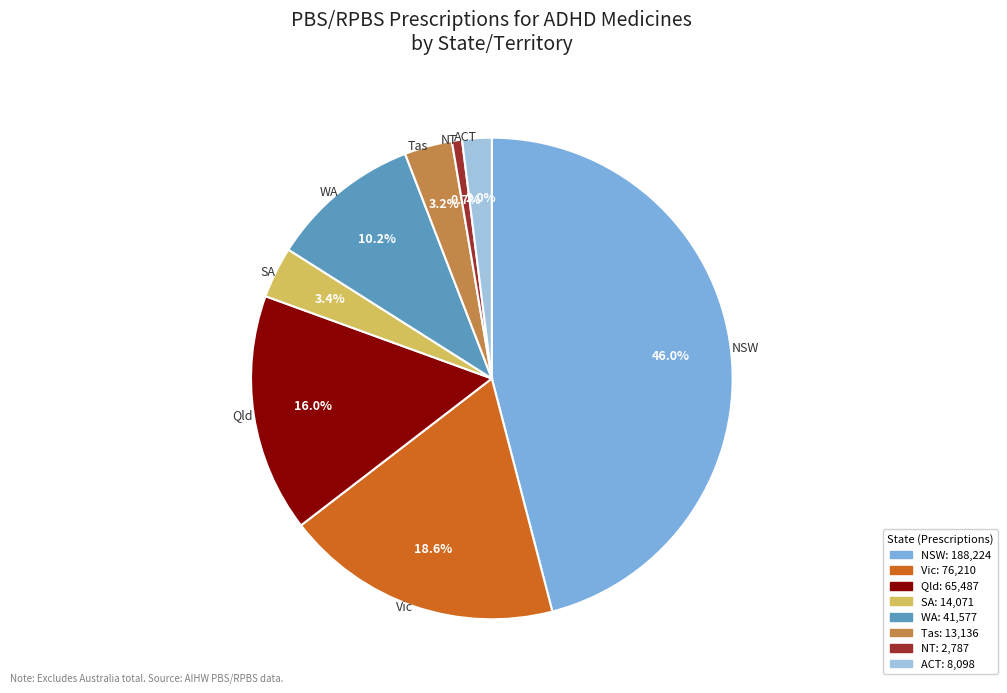

To the nearest percent, what is the difference between the largest and smallest slice percentages?

45%